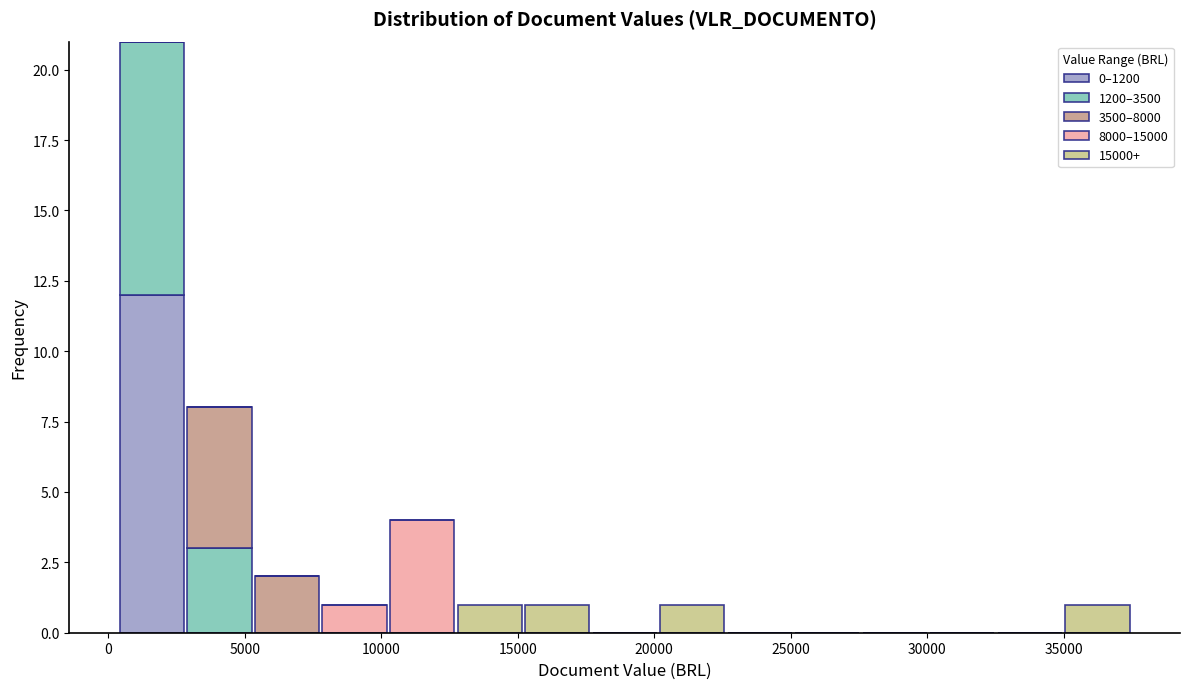

Reading left to right, list every stacked bar in this chart as the range it spans on the x-axis followed by its total height. Neither the bar edges nor the heights are printed on the chart, so give them approximately, as read against the axes.

500 to 3000: 21
3000 to 5500: 8
5500 to 8000: 2
8000 to 10500: 1
10500 to 12500: 4
12500 to 15000: 1
15000 to 17500: 1
17500 to 20000: 0
20000 to 22500: 1
22500 to 25000: 0
25000 to 27500: 0
27500 to 30000: 0
30000 to 32500: 0
32500 to 35000: 0
35000 to 37500: 1